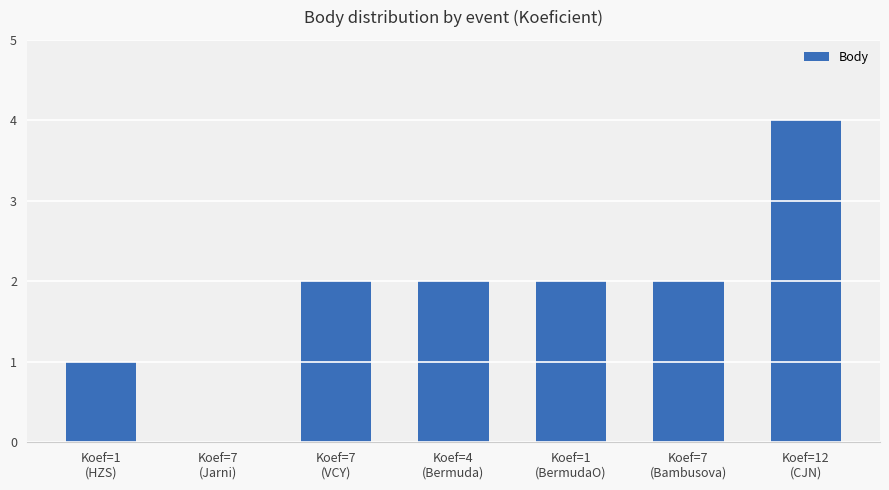

What is the sum of all values?

13